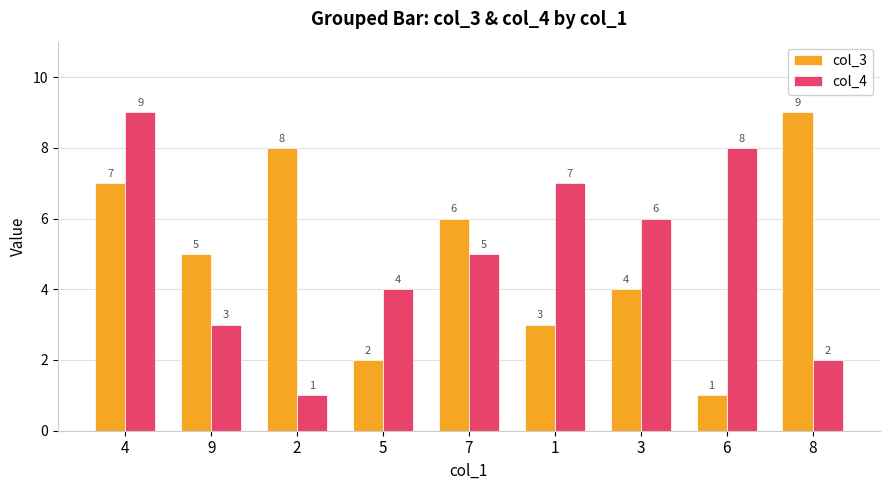

What is the maximum value shown in the chart?

9